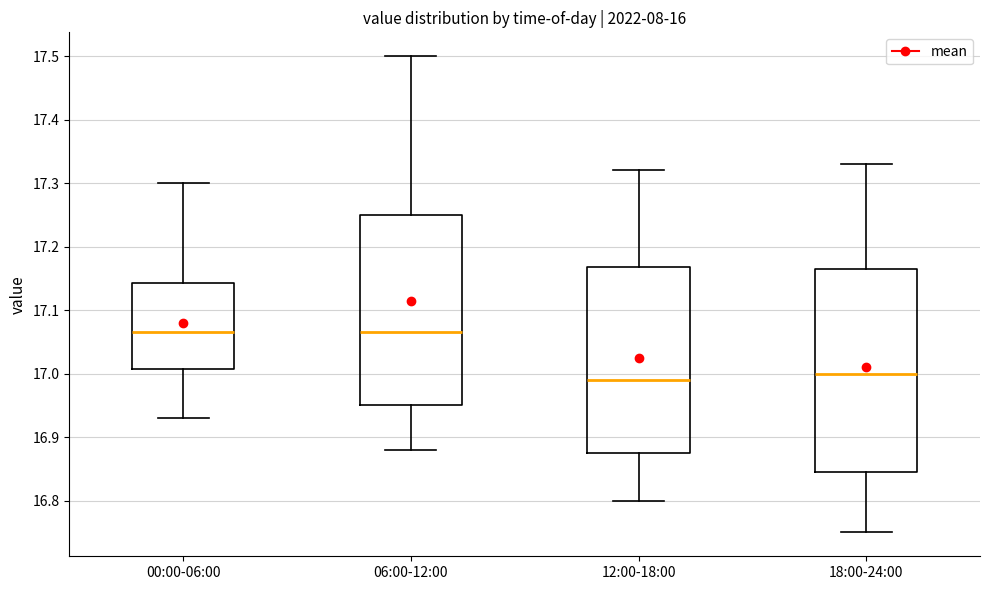

Which box is the tallest, from its lower edge to its upper edge?

18:00-24:00